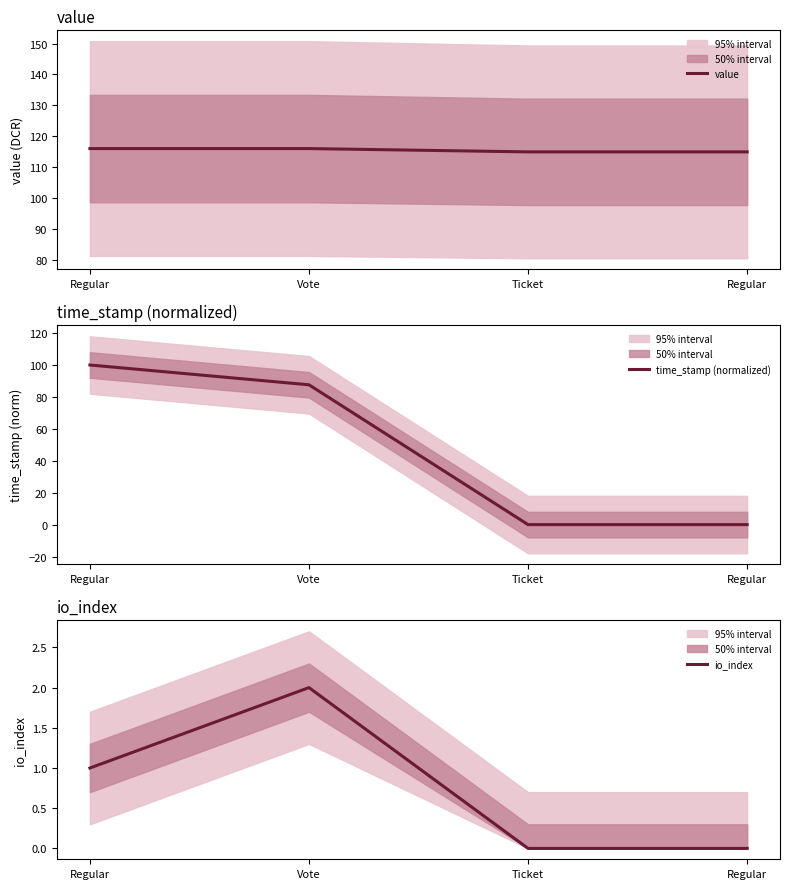

How many lines are shown in the chart?

3